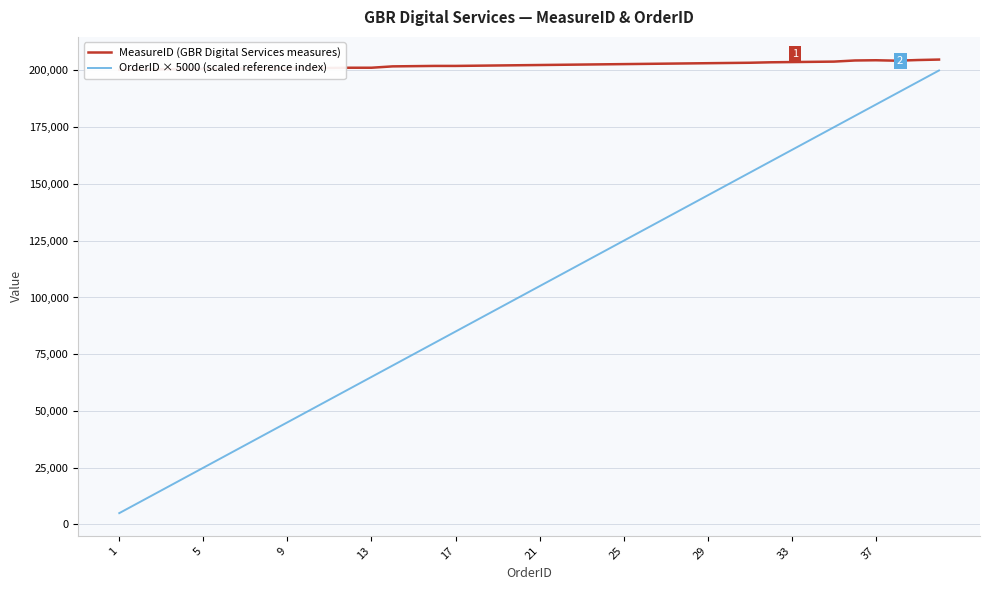

What is the value of the MeasureID (GBR Digital Services measures) point at the 3rd from the left?

200500